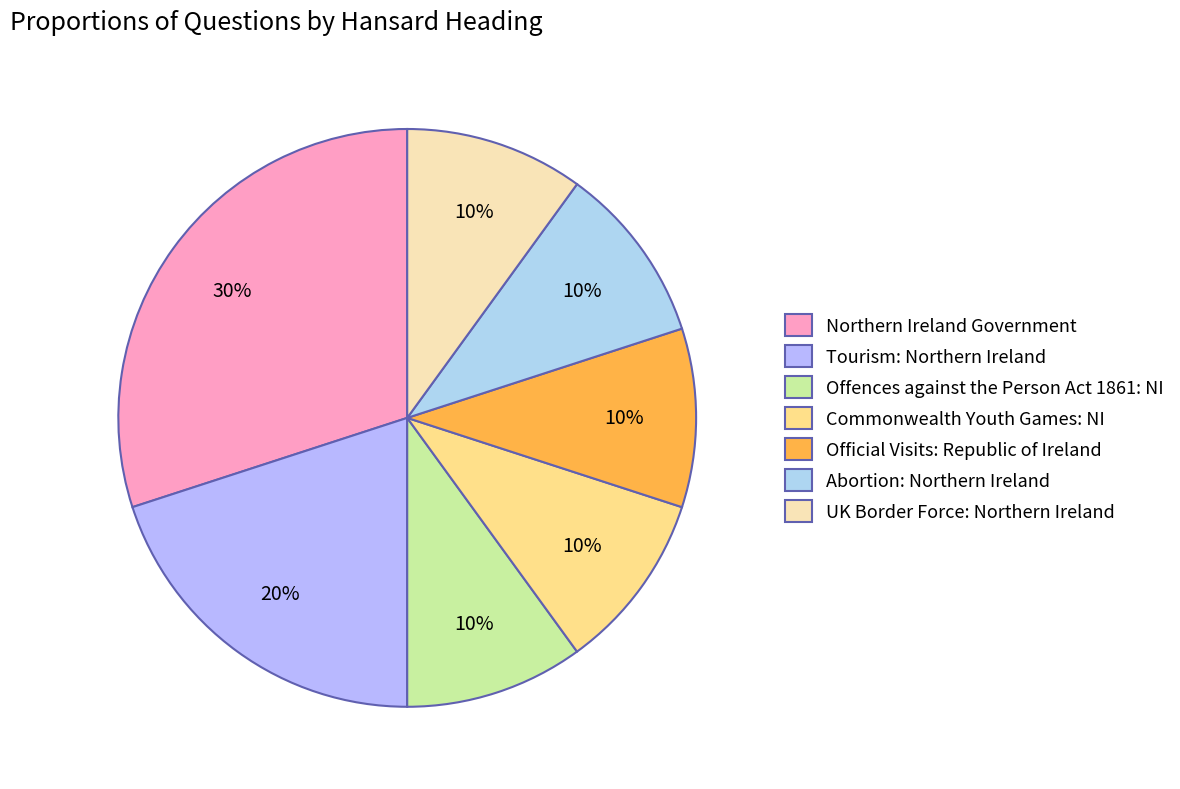

To the nearest percent, what is the average slice percentage?

14%